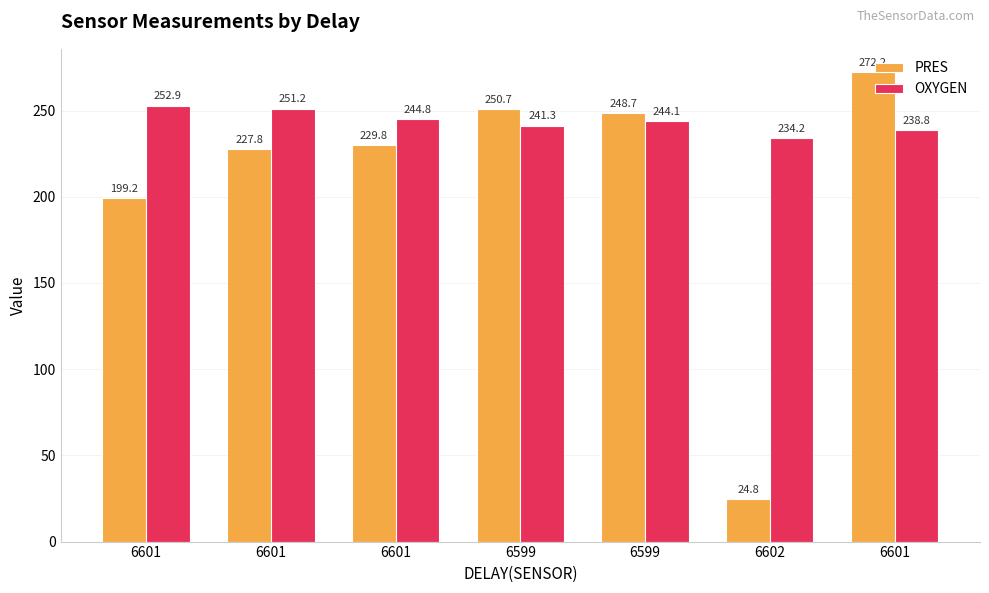

Rank the categories by OXYGEN value from lowest to highest.

6602, 6601, 6599, 6599, 6601, 6601, 6601